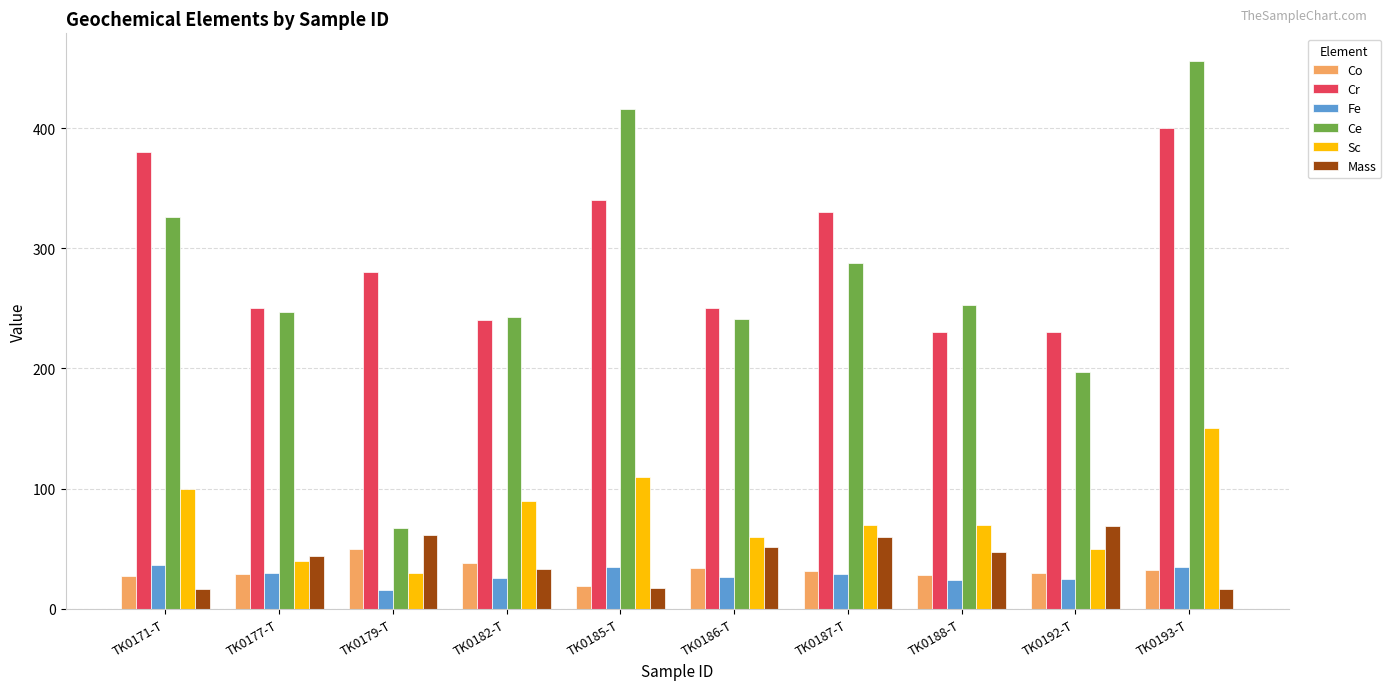

What is the highest value of the Fe series?

36.7